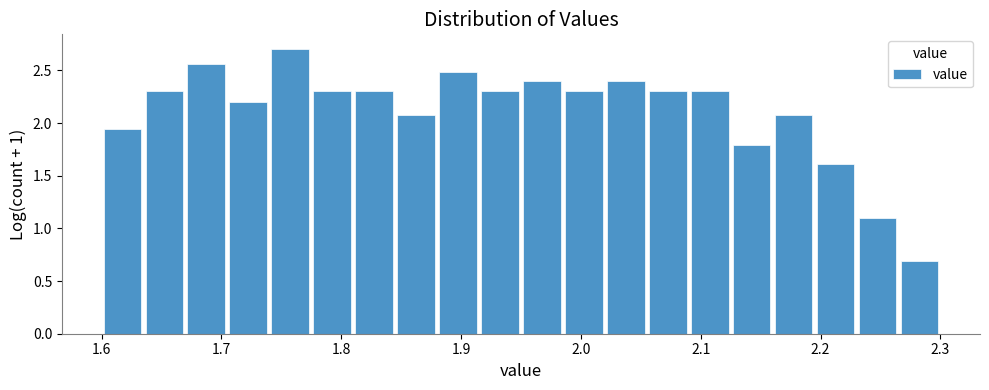

Read against the x-axis, roughly where is the centre of the tallest bar?

1.76